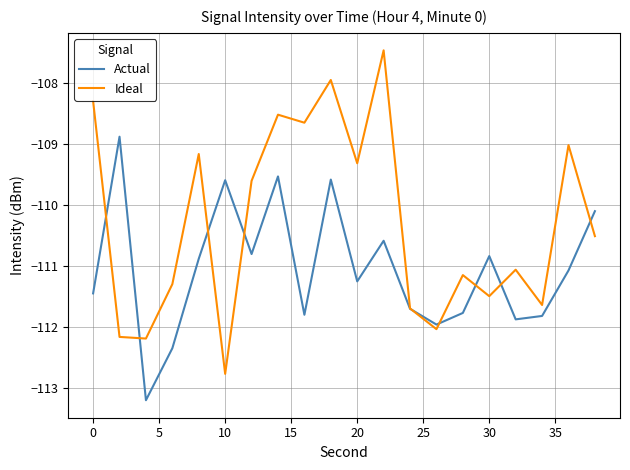

Does the chart have visible grid lines?

Yes